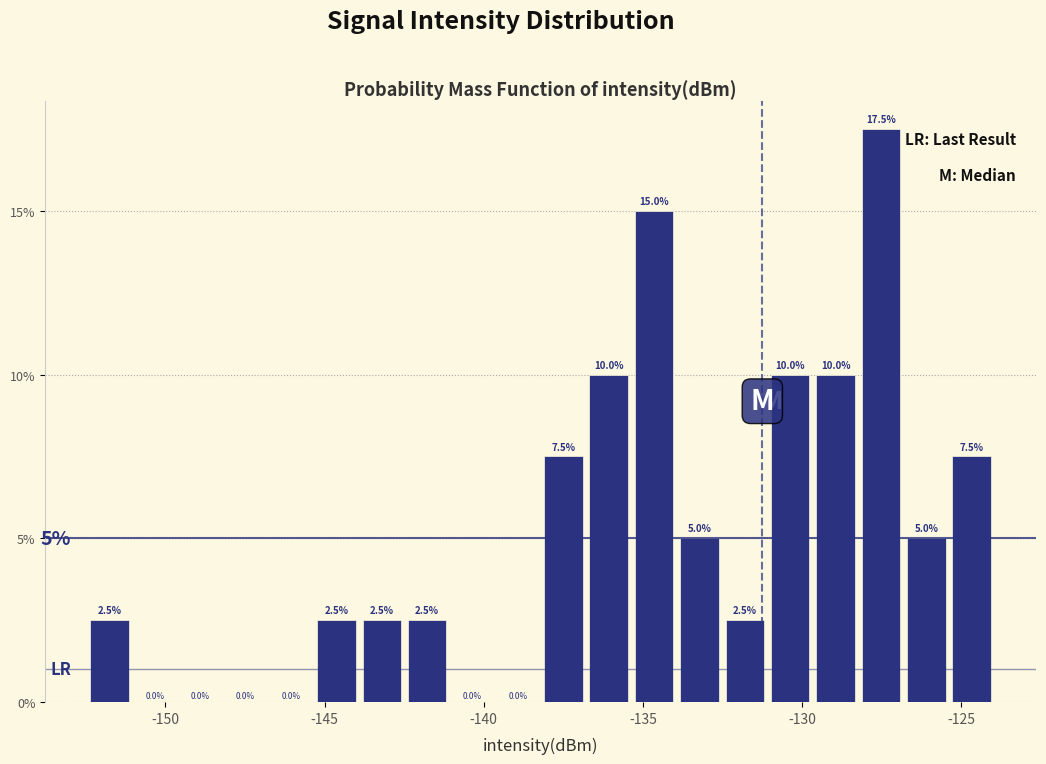

Around what value on the x-axis is the tallest bar? Give the approximate position of its centre, as read against the axis.

-127.5